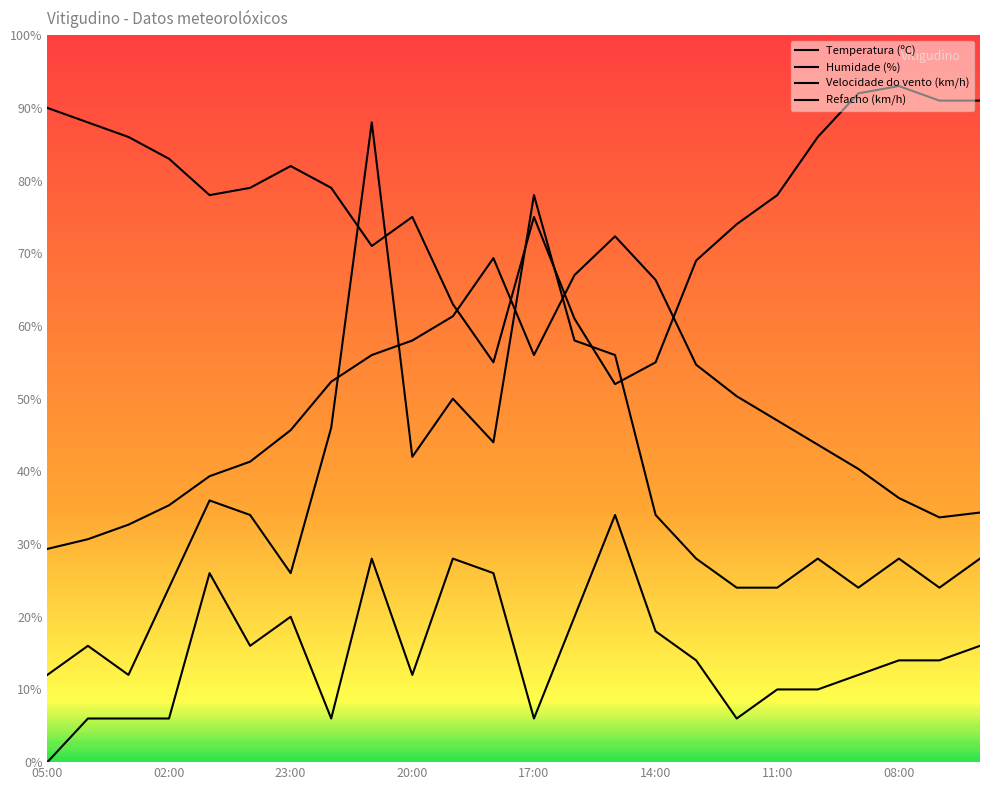

How many lines are shown in the chart?

4